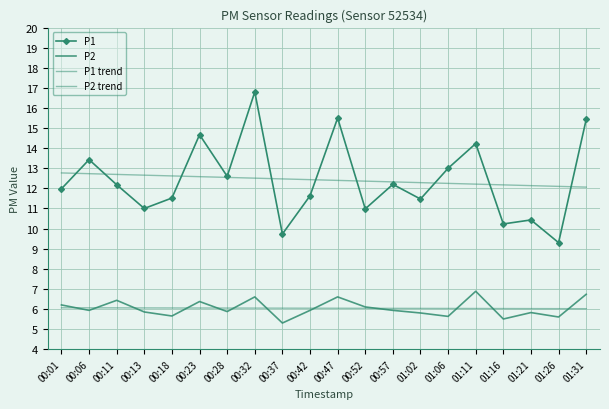

True or false: P2 has more than 2 points higher than both neighbors.

True